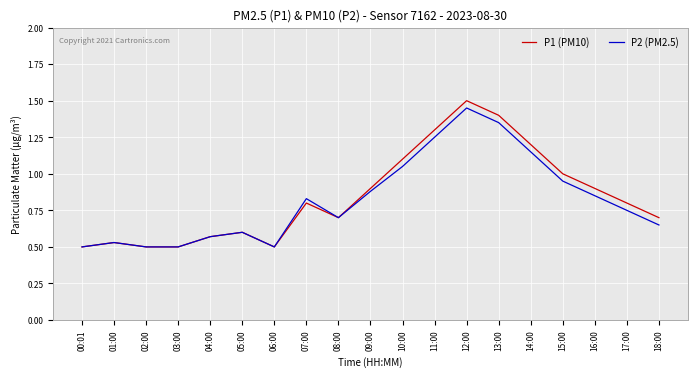

At 16:00, list the series in order from smallest to largest.

P2 (PM2.5), P1 (PM10)